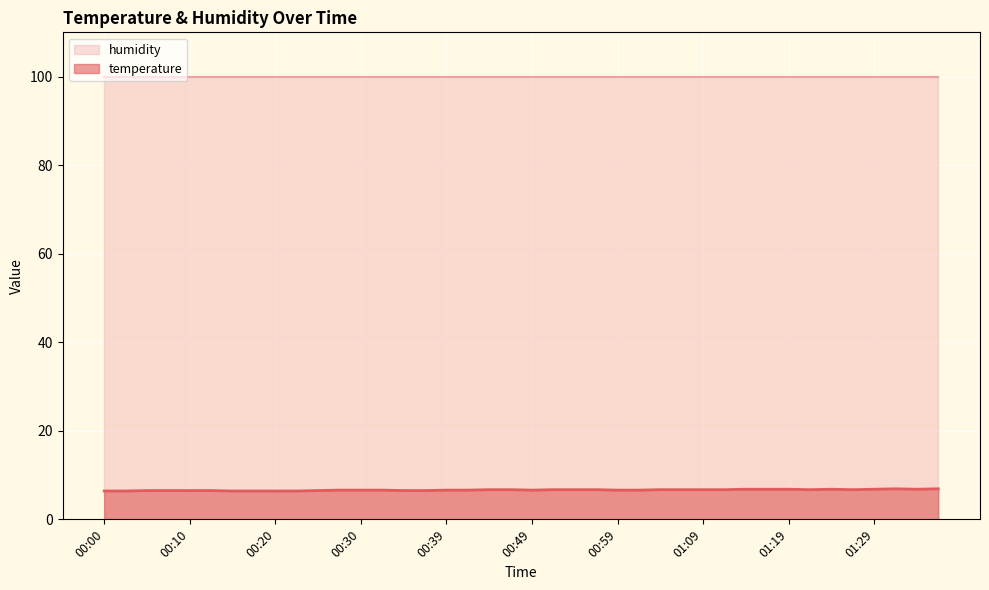

How many lines are shown in the chart?

2